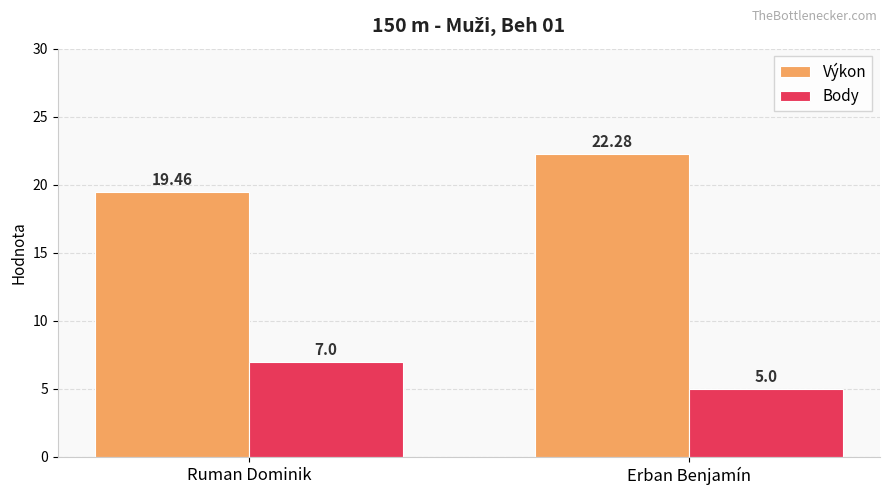

What is the label of the 1st bar from the left?

Ruman Dominik